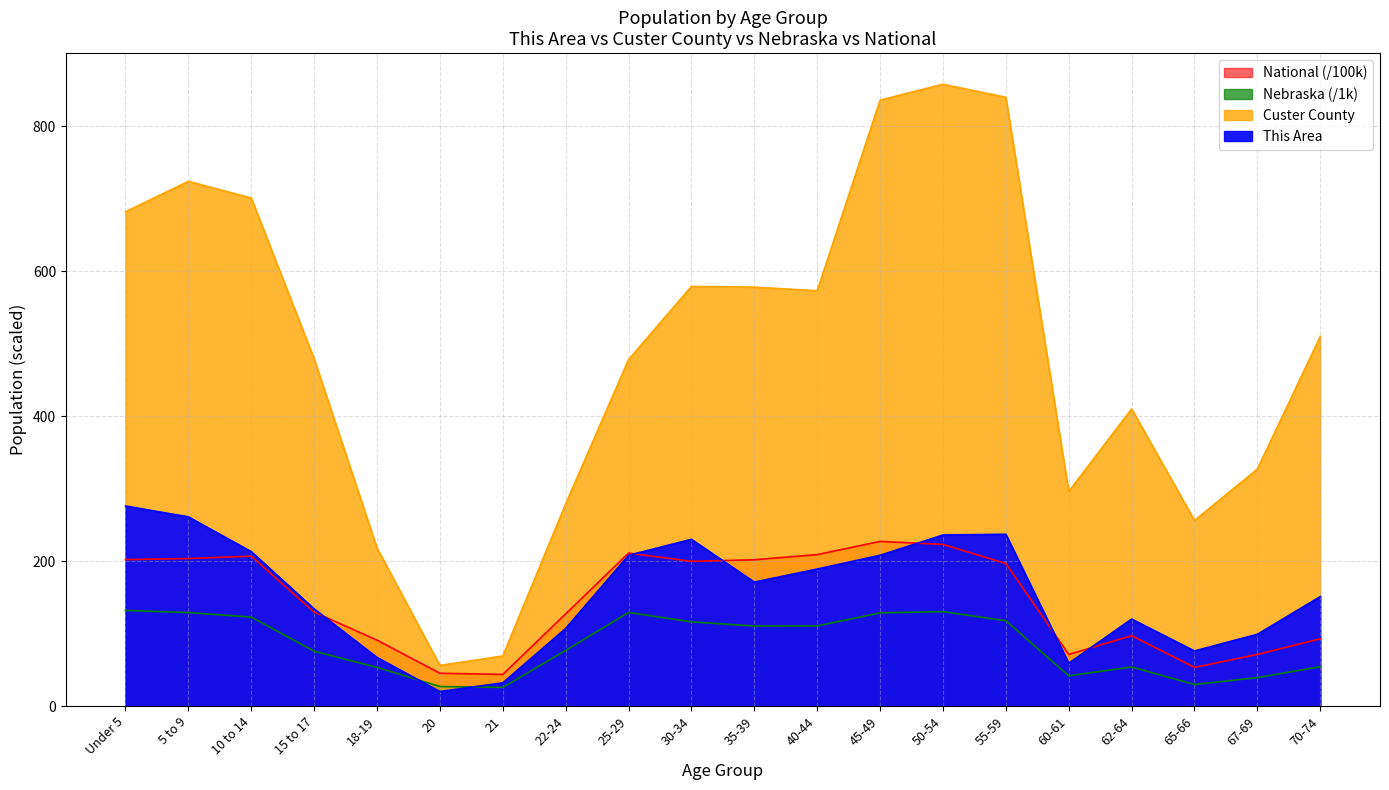

True or false: Nebraska and Custer County intersect in this chart.

False